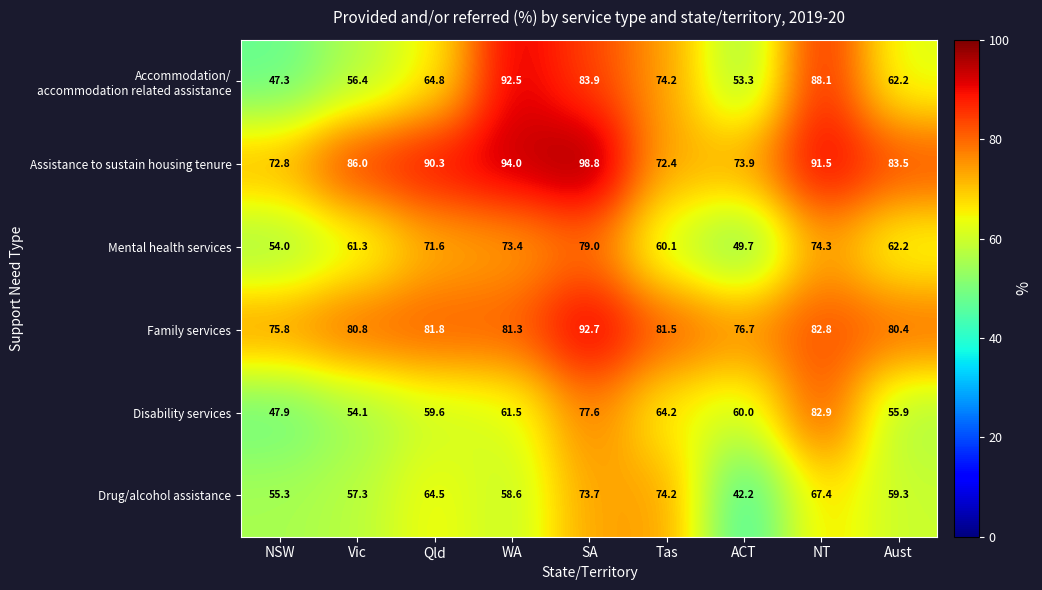

How many distinct data groups are displayed?

6